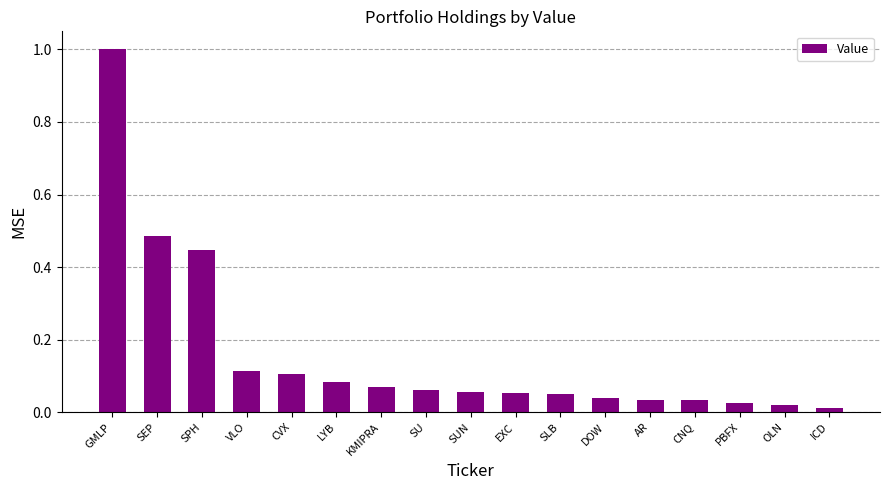

At which category does the chart reach its minimum across all series?

ICD